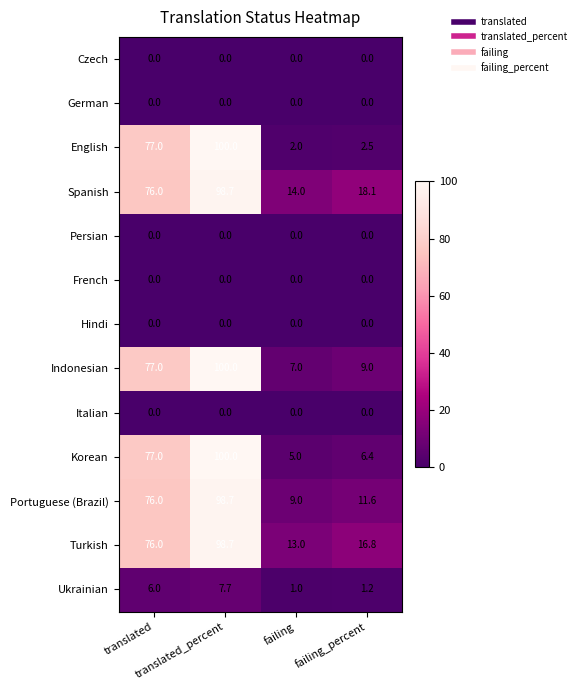

Which series has the widest spread of values?

English